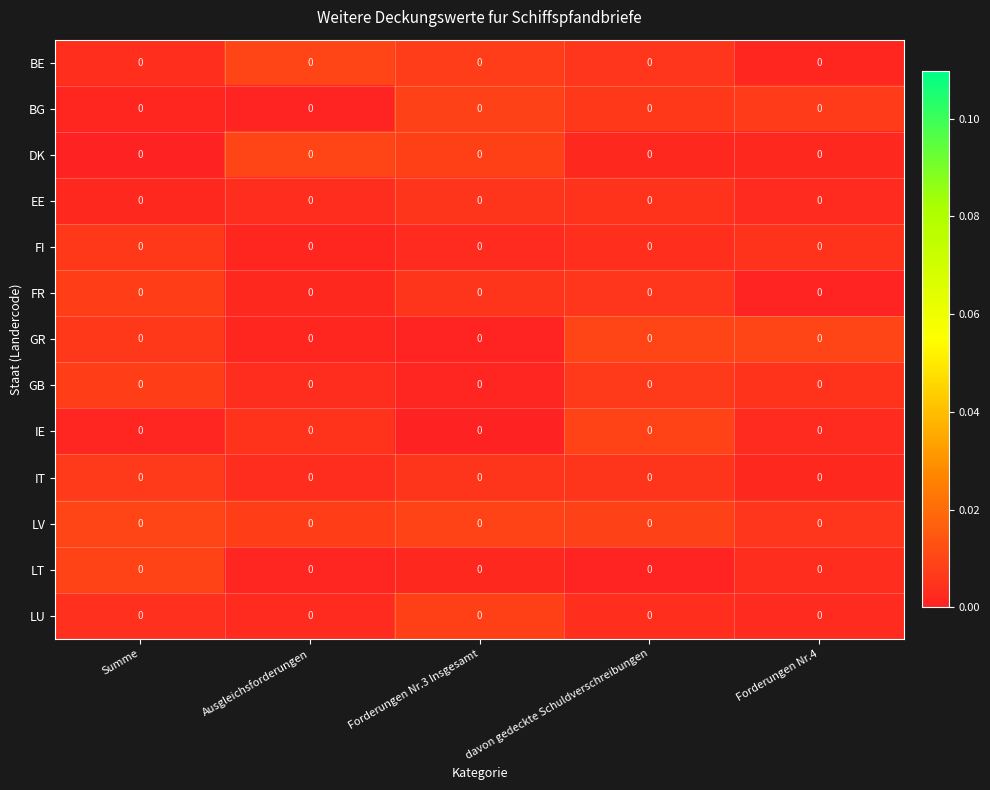

Reading left to right, list all the values displayed in this chart.

BE: Summe=0.0	Ausgleichsforderungen=0.0	Forderungen Nr.3 Insgesamt=0.0	davon gedeckte Schuldverschreibungen=0.0	Forderungen Nr.4=0.0
BG: Summe=0.0	Ausgleichsforderungen=0.0	Forderungen Nr.3 Insgesamt=0.0	davon gedeckte Schuldverschreibungen=0.0	Forderungen Nr.4=0.0
DK: Summe=0.0	Ausgleichsforderungen=0.0	Forderungen Nr.3 Insgesamt=0.0	davon gedeckte Schuldverschreibungen=0.0	Forderungen Nr.4=0.0
EE: Summe=0.0	Ausgleichsforderungen=0.0	Forderungen Nr.3 Insgesamt=0.0	davon gedeckte Schuldverschreibungen=0.0	Forderungen Nr.4=0.0
FI: Summe=0.0	Ausgleichsforderungen=0.0	Forderungen Nr.3 Insgesamt=0.0	davon gedeckte Schuldverschreibungen=0.0	Forderungen Nr.4=0.0
FR: Summe=0.0	Ausgleichsforderungen=0.0	Forderungen Nr.3 Insgesamt=0.0	davon gedeckte Schuldverschreibungen=0.0	Forderungen Nr.4=0.0
GR: Summe=0.0	Ausgleichsforderungen=0.0	Forderungen Nr.3 Insgesamt=0.0	davon gedeckte Schuldverschreibungen=0.0	Forderungen Nr.4=0.0
GB: Summe=0.0	Ausgleichsforderungen=0.0	Forderungen Nr.3 Insgesamt=0.0	davon gedeckte Schuldverschreibungen=0.0	Forderungen Nr.4=0.0
IE: Summe=0.0	Ausgleichsforderungen=0.0	Forderungen Nr.3 Insgesamt=0.0	davon gedeckte Schuldverschreibungen=0.0	Forderungen Nr.4=0.0
IT: Summe=0.0	Ausgleichsforderungen=0.0	Forderungen Nr.3 Insgesamt=0.0	davon gedeckte Schuldverschreibungen=0.0	Forderungen Nr.4=0.0
LV: Summe=0.0	Ausgleichsforderungen=0.0	Forderungen Nr.3 Insgesamt=0.0	davon gedeckte Schuldverschreibungen=0.0	Forderungen Nr.4=0.0
LT: Summe=0.0	Ausgleichsforderungen=0.0	Forderungen Nr.3 Insgesamt=0.0	davon gedeckte Schuldverschreibungen=0.0	Forderungen Nr.4=0.0
LU: Summe=0.0	Ausgleichsforderungen=0.0	Forderungen Nr.3 Insgesamt=0.0	davon gedeckte Schuldverschreibungen=0.0	Forderungen Nr.4=0.0